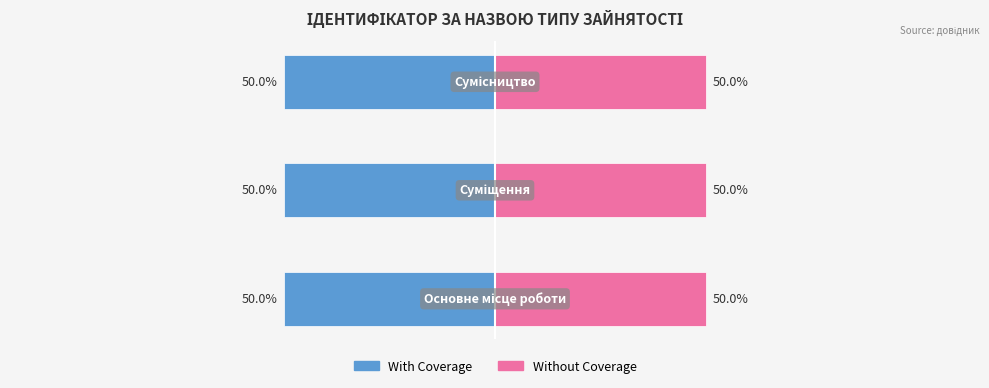

Which label corresponds to the smallest value in the chart?

Основне місце роботи